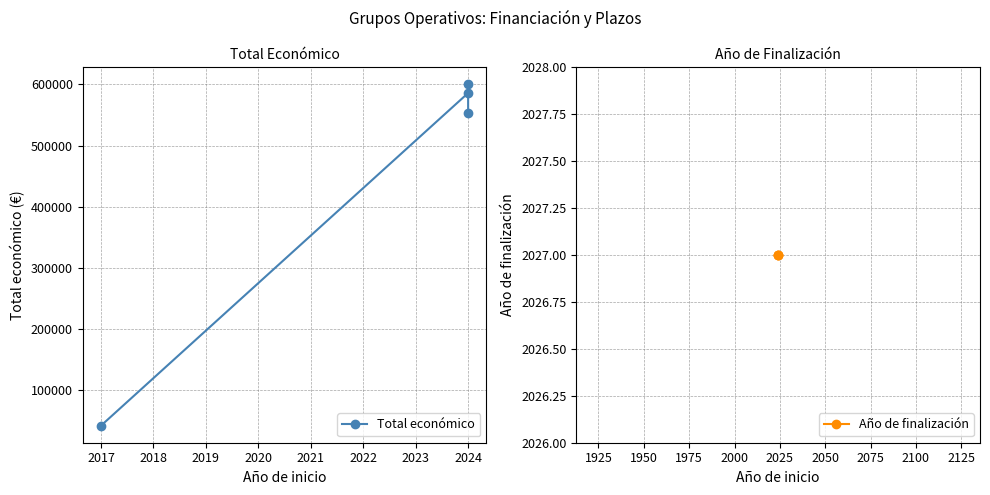

Reading left to right, transcribe all the data shown in this chart.

2017=42072	2024=585914	2024=599898	2024=553196